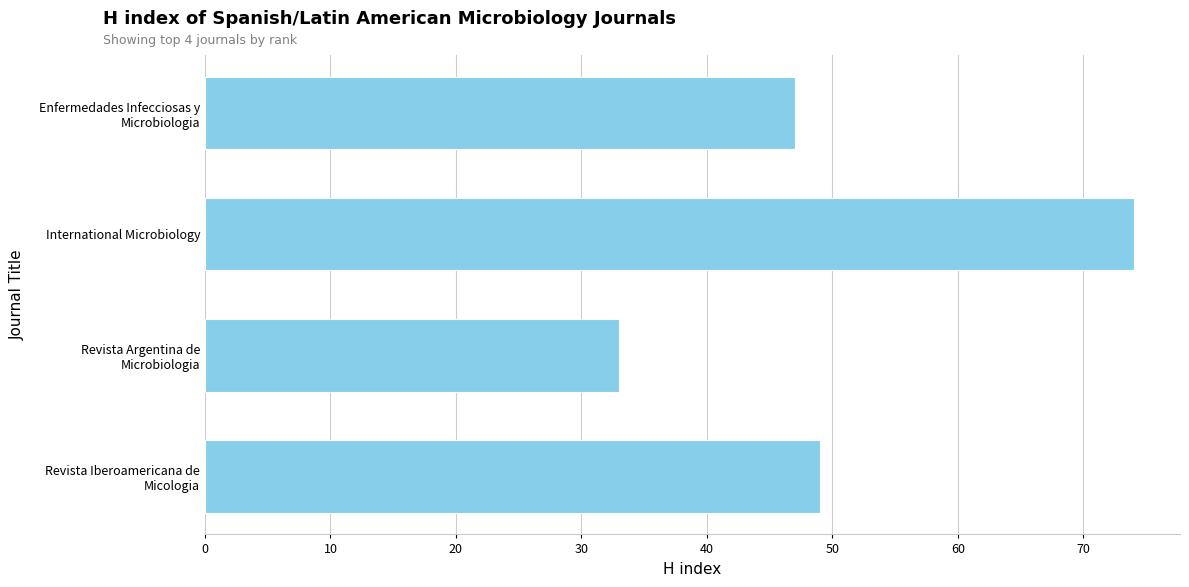

Rank the categories by value from lowest to highest.

Revista Argentina de
Microbiologia, Enfermedades Infecciosas y
Microbiologia, Revista Iberoamericana de
Micologia, International Microbiology